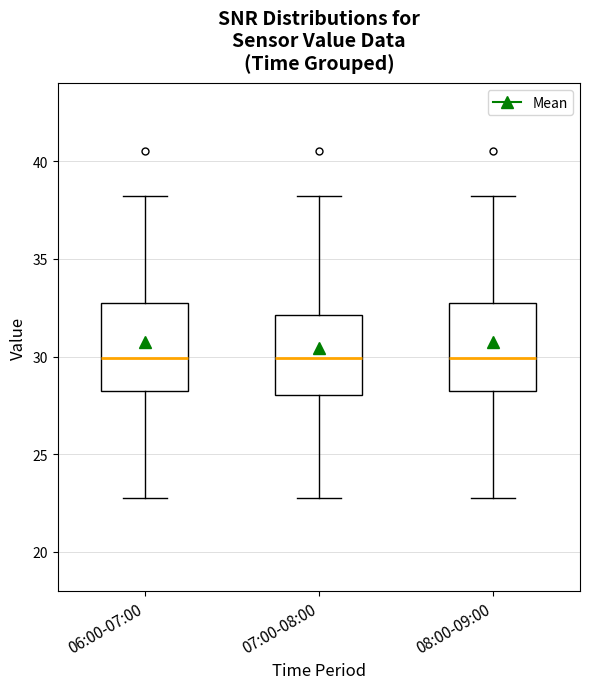

Reading left to right, read every box against the y-axis: the position of its median line, the range the box covers, and the ends of its whiskers. The values are not printed on the chart, so give them approximately, as read against the axis.

06:00-07:00: median 30, box 28 to 33, whiskers 23 to 38
07:00-08:00: median 30, box 28 to 32, whiskers 23 to 38
08:00-09:00: median 30, box 28 to 33, whiskers 23 to 38